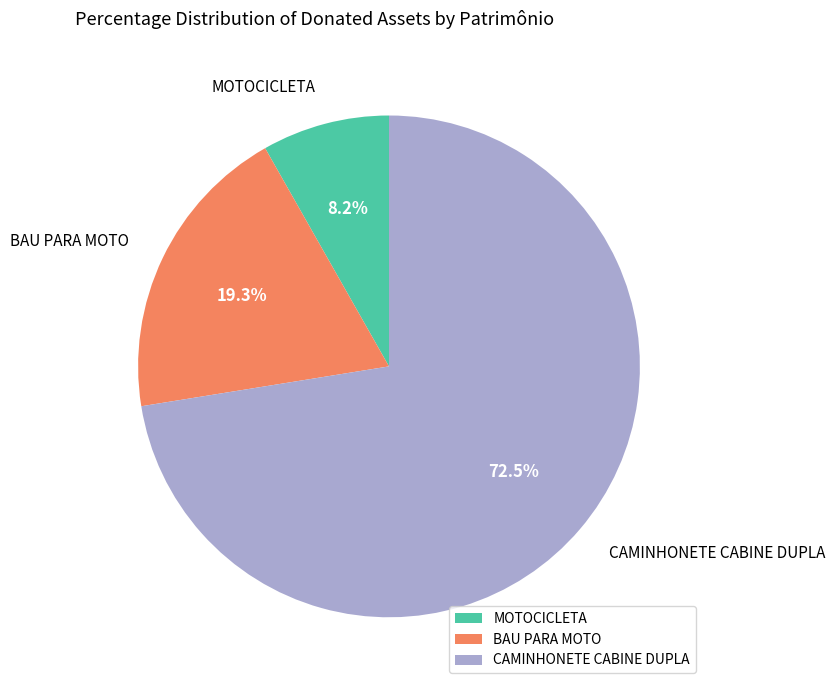

How much of the chart is everything except MOTOCICLETA?

91.8%